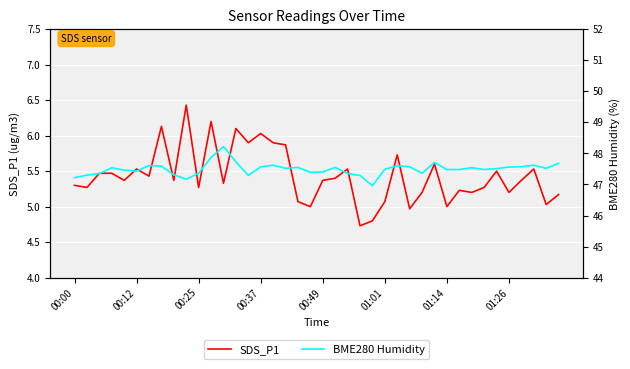

True or false: BME280 Humidity and SDS_P1 cross at least once.

False